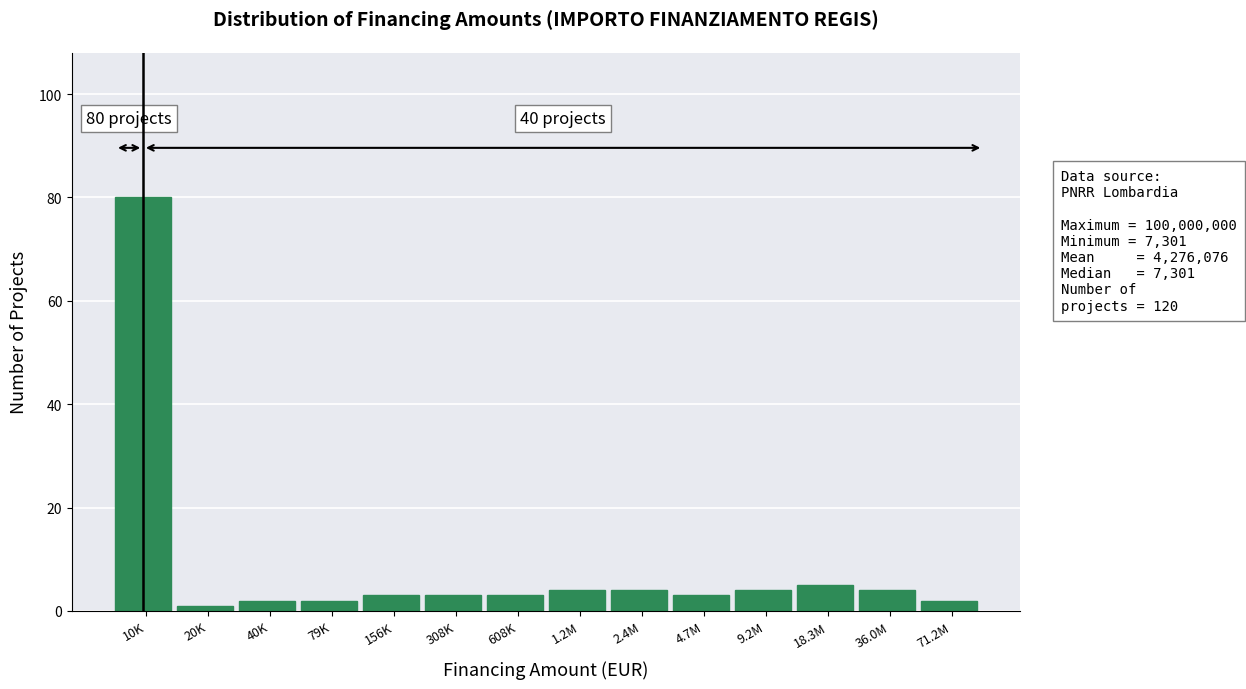

Reading left to right, transcribe all the data shown in this chart.

80	1	2	2	3	3	3	4	4	3	4	5	4	2